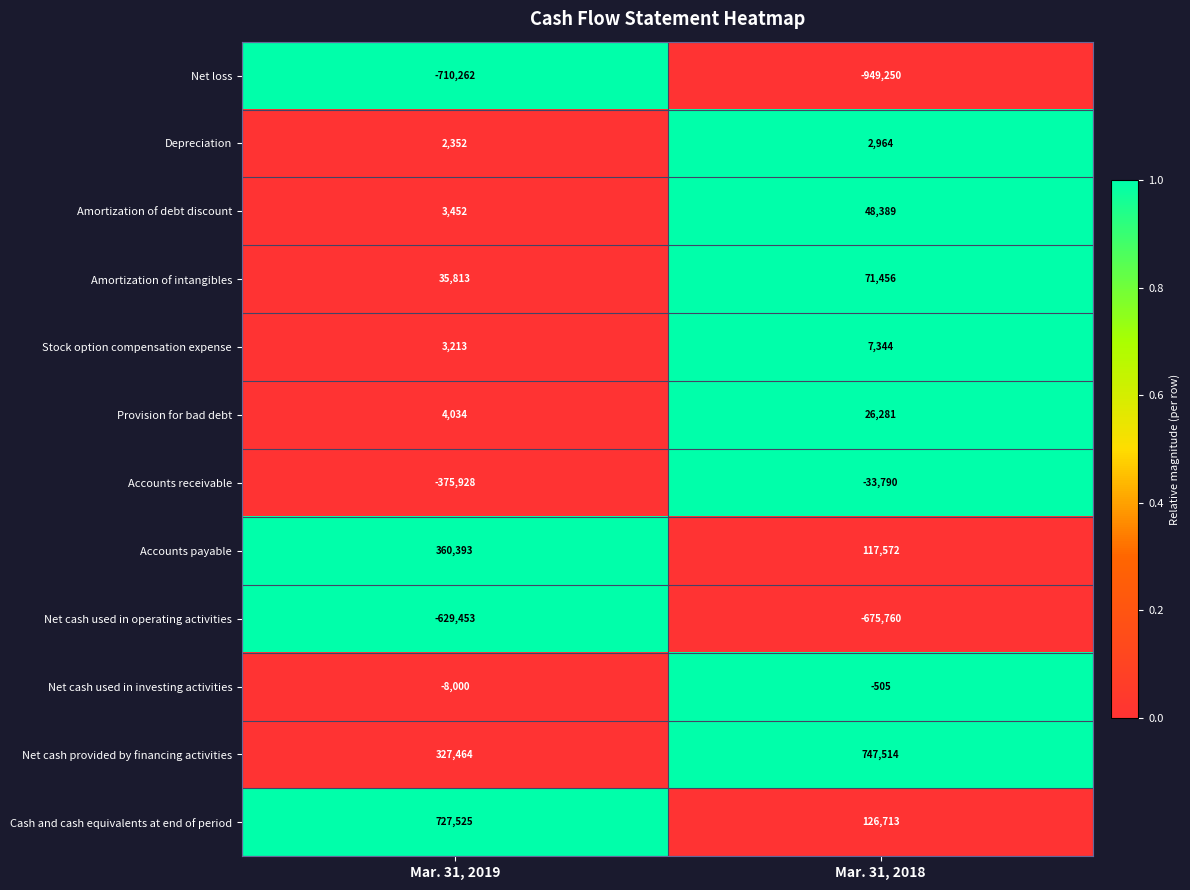

What is the difference between the maximum and minimum values in the Depreciation series?

612